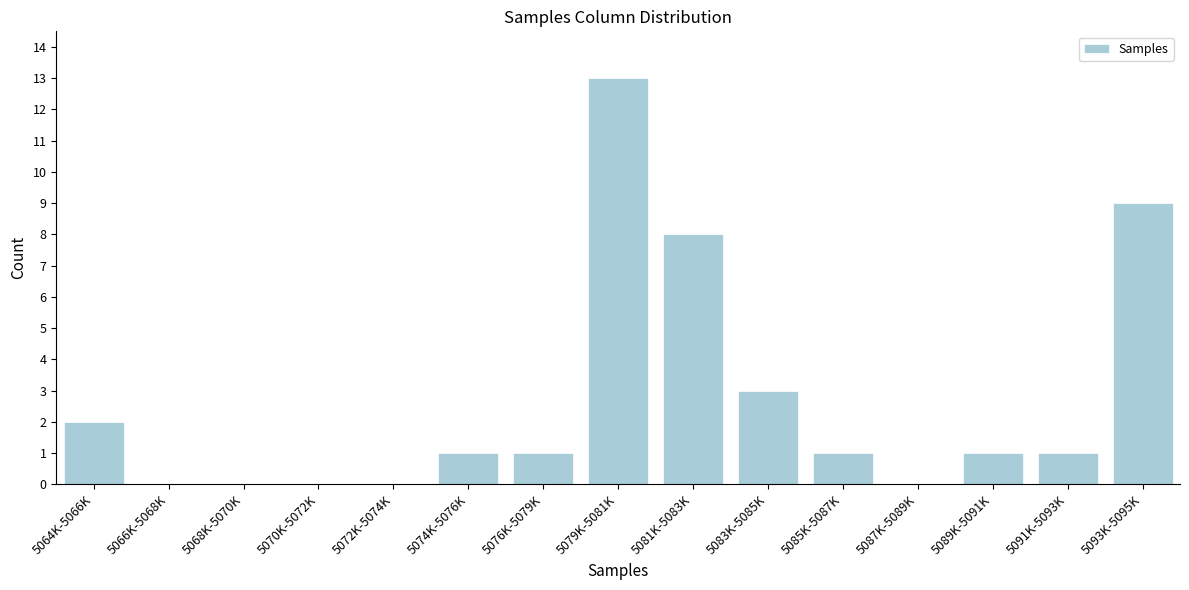

Reading right to left, list all the values displayed in this chart.

5093K-5095K=9	5091K-5093K=1	5089K-5091K=1	5087K-5089K=0	5085K-5087K=1	5083K-5085K=3	5081K-5083K=8	5079K-5081K=13	5076K-5079K=1	5074K-5076K=1	5072K-5074K=0	5070K-5072K=0	5068K-5070K=0	5066K-5068K=0	5064K-5066K=2